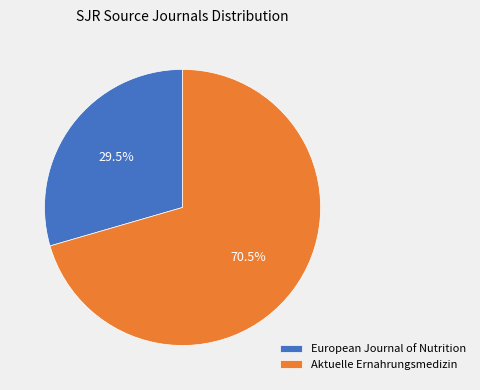

Does European Journal of Nutrition account for over 50% of the chart?

No